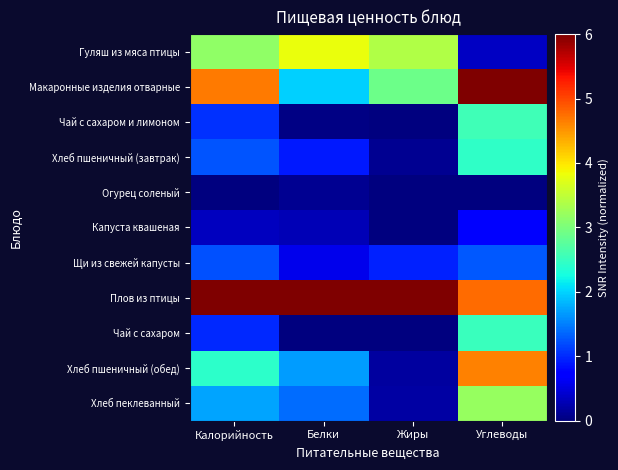

Reading right to left, list all the values displayed in this chart.

Гуляш из мяса птицы: Углеводы=0.4	Жиры=3.4	Белки=3.8	Калорийность=3.2
Макаронные изделия отварные: Углеводы=6.0	Жиры=2.9	Белки=2.0	Калорийность=4.7
Чай с сахаром и лимоном: Углеводы=2.6	Жиры=0.0	Белки=0.0	Калорийность=1.0
Хлеб пшеничный (завтрак): Углеводы=2.4	Жиры=0.1	Белки=0.9	Калорийность=1.2
Огурец соленый: Углеводы=0.0	Жиры=0.0	Белки=0.1	Калорийность=0.0
Капуста квашеная: Углеводы=0.7	Жиры=0.0	Белки=0.3	Калорийность=0.3
Щи из свежей капусты: Углеводы=1.3	Жиры=0.9	Белки=0.6	Калорийность=1.2
Плов из птицы: Углеводы=4.8	Жиры=6.0	Белки=6.0	Калорийность=6.0
Чай с сахаром: Углеводы=2.5	Жиры=0.0	Белки=0.0	Калорийность=1.0
Хлеб пшеничный (обед): Углеводы=4.6	Жиры=0.2	Белки=1.7	Калорийность=2.4
Хлеб пеклеванный: Углеводы=3.2	Жиры=0.2	Белки=1.4	Калорийность=1.7